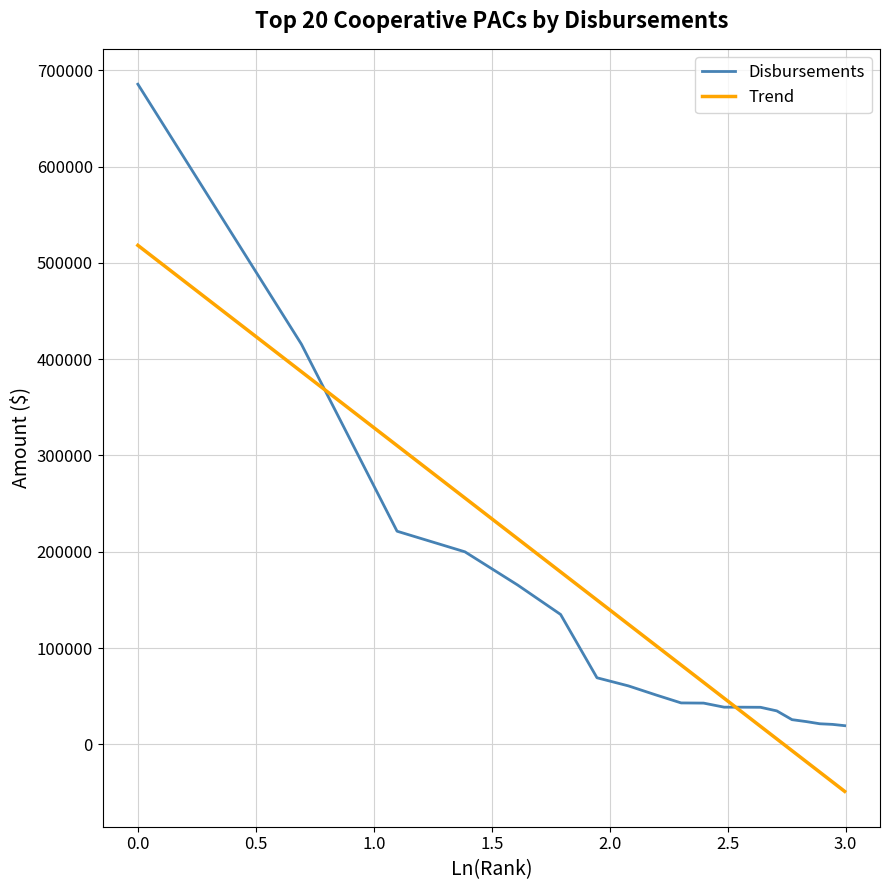

What is the lowest value of the Trend series?

-48800.8